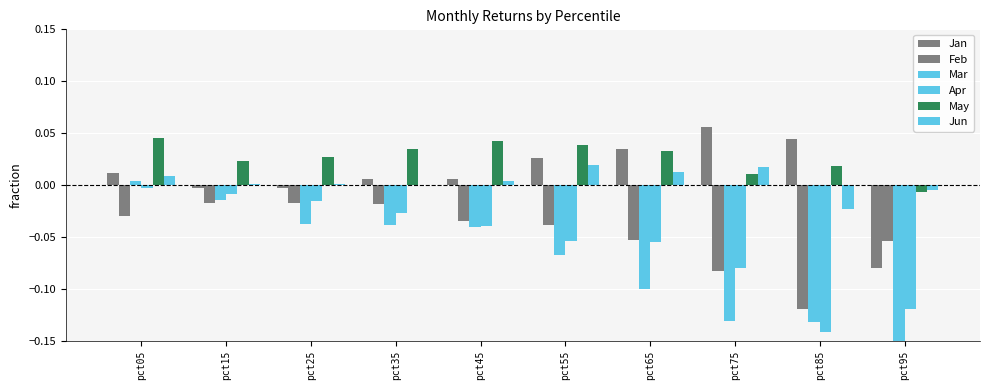

What is the lowest value of the Mar series?

-0.2